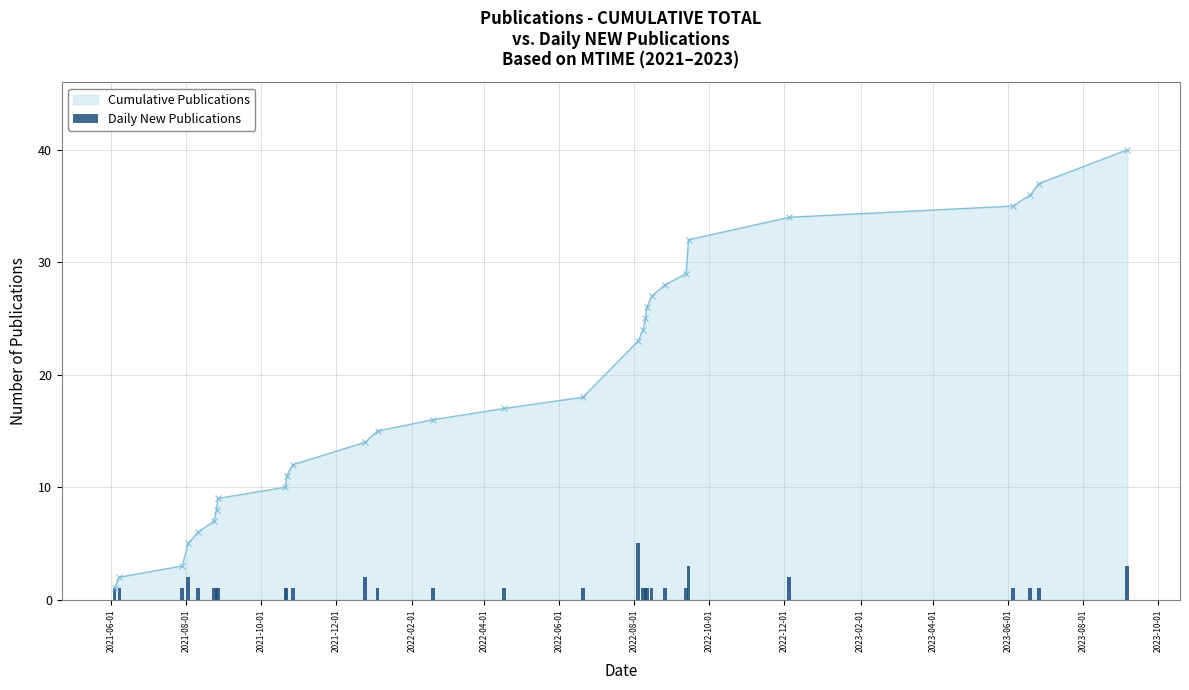

How many bars are there in total?

29